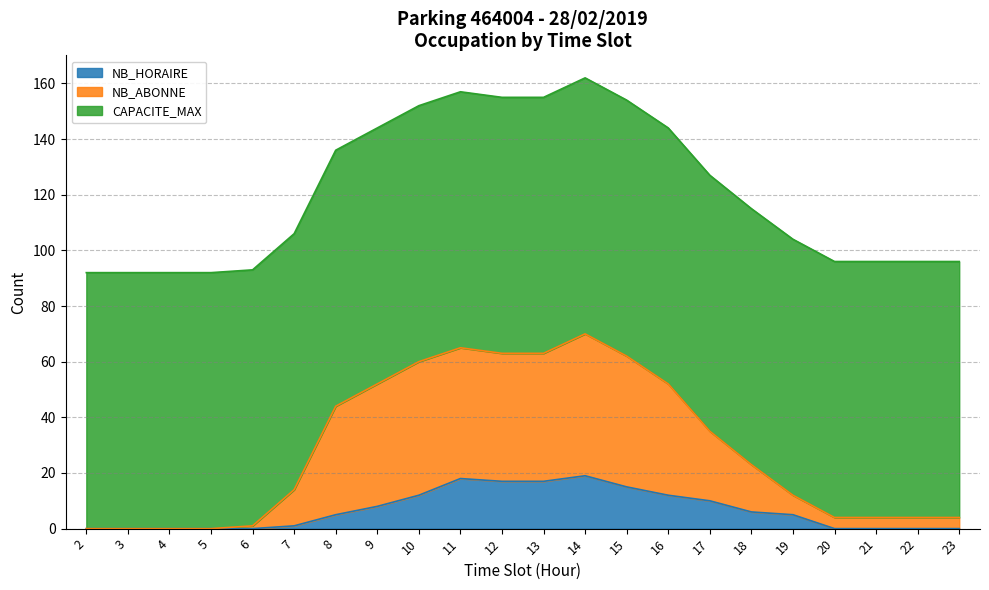

What is the total value across all series at 22?

96